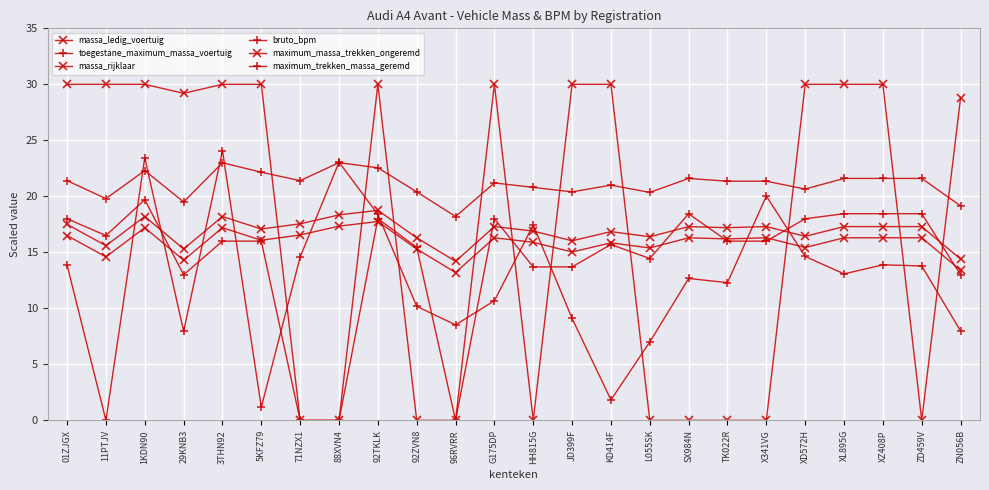

How many series are shown in this chart?

6